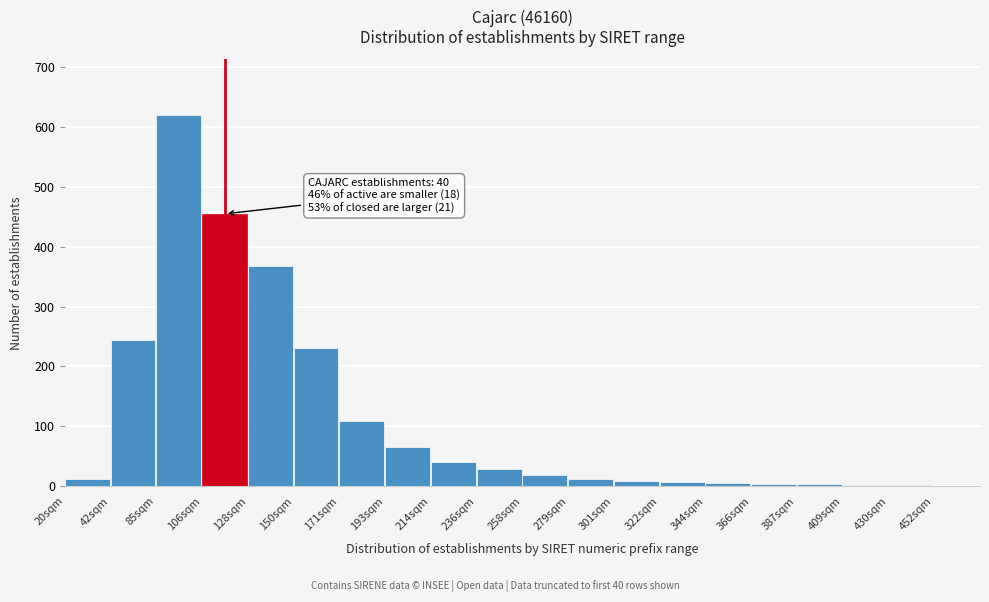

Which category has the highest value across all series?

85sqm